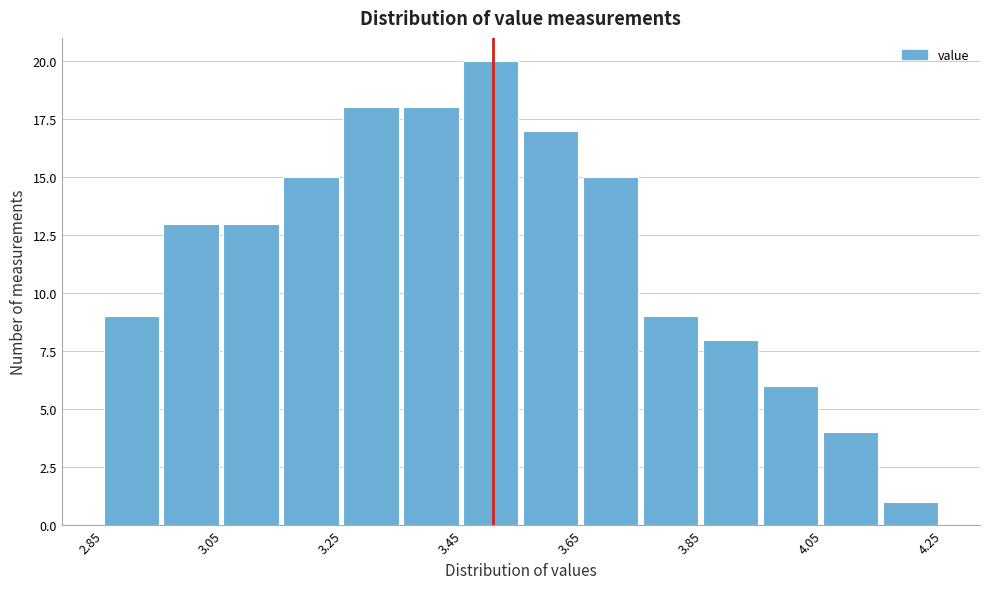

Over which range of the x-axis is the bar tallest?

3.45 to 3.55